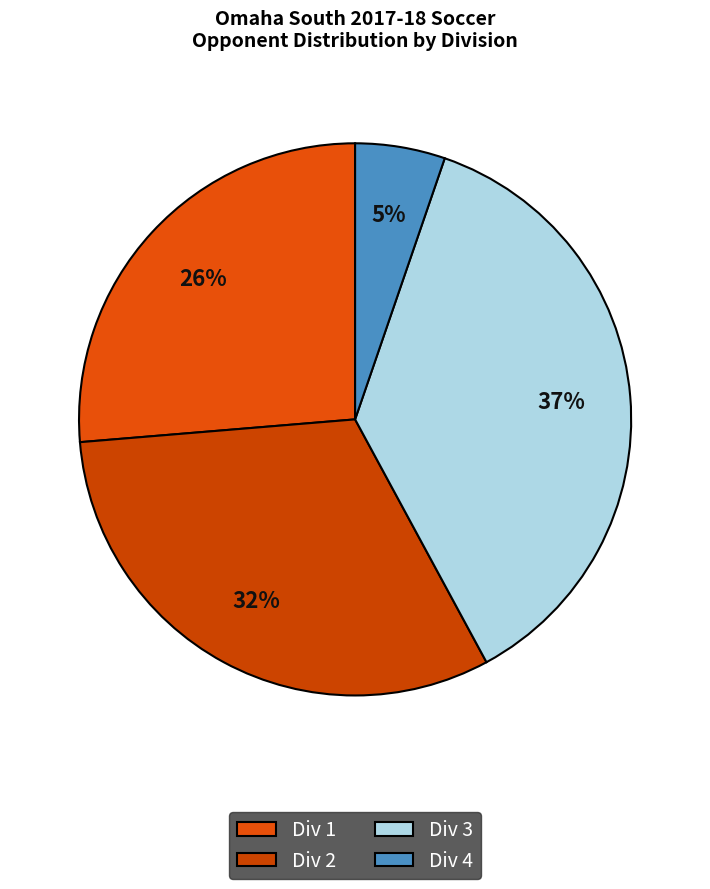

Count the number of slices in the pie.

4